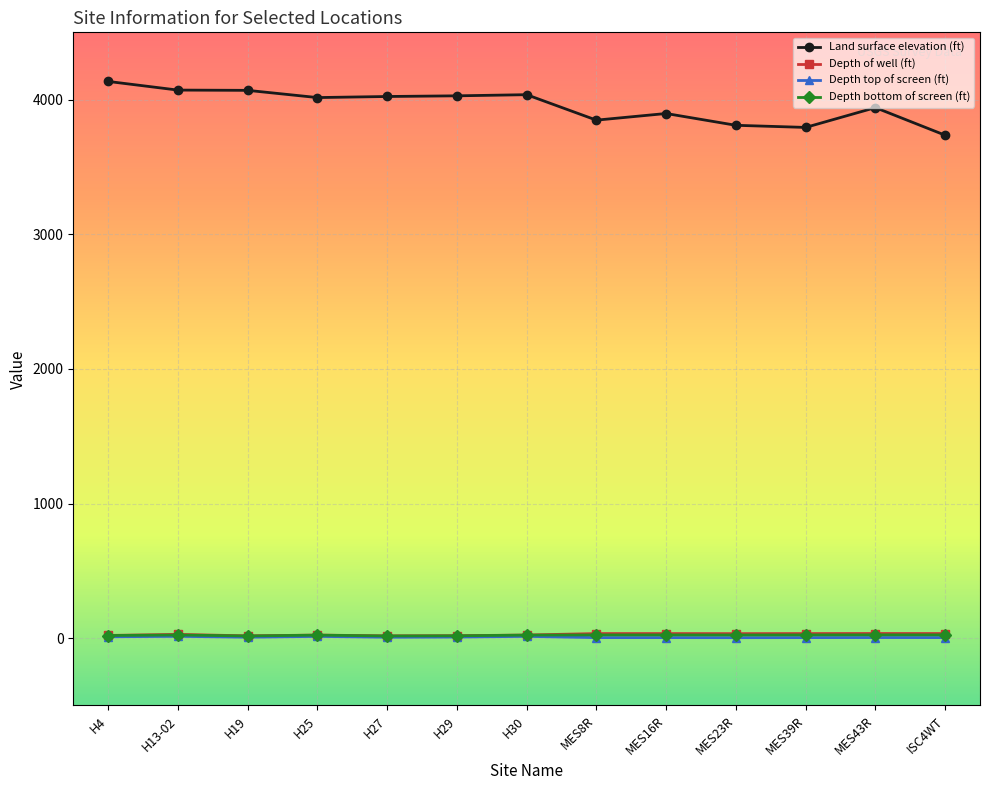

Does the chart have visible grid lines?

Yes